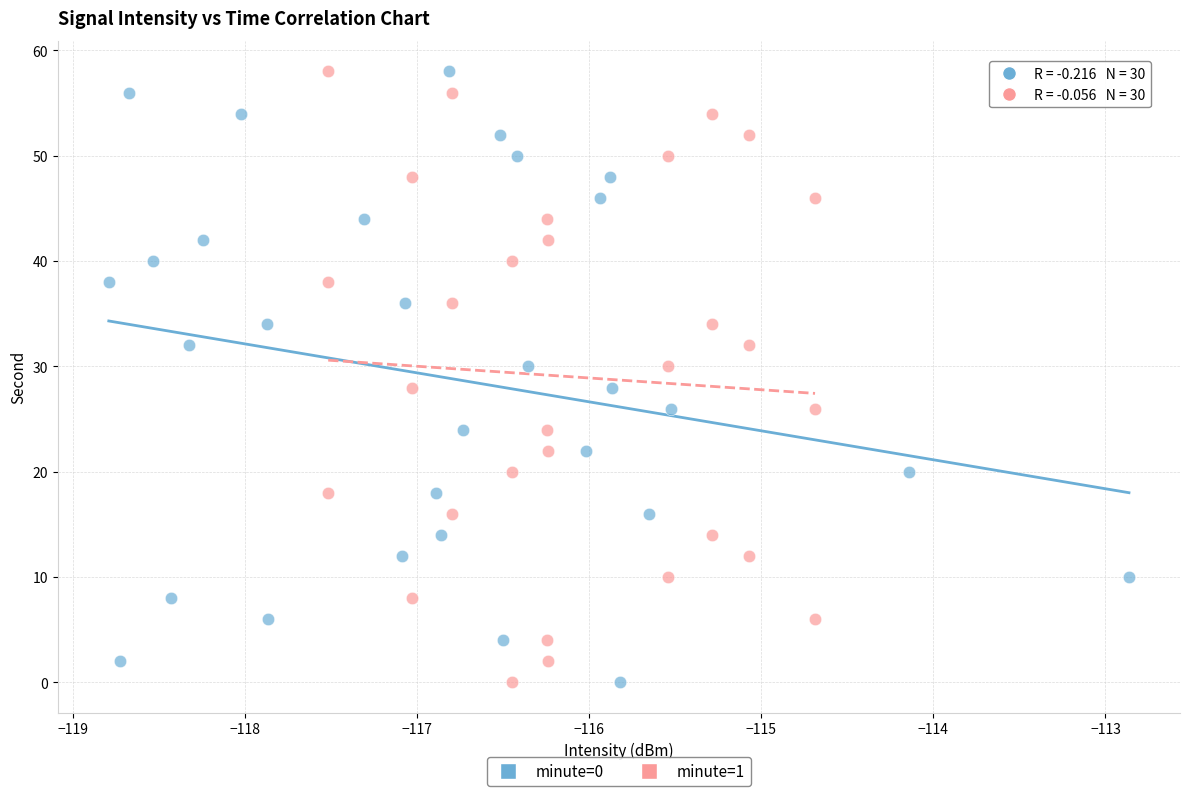

What are all the series names shown in the legend?

minute=0, minute=1